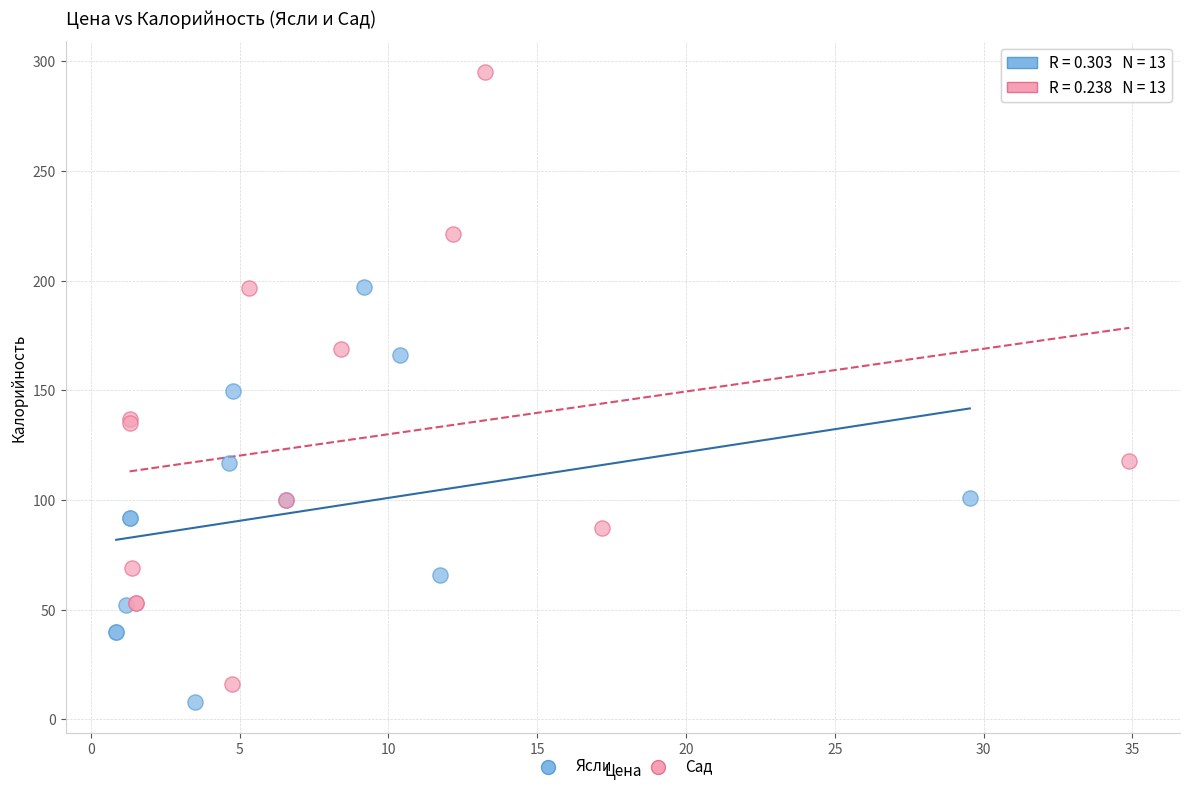

Which series has the widest spread of Y values?

Сад